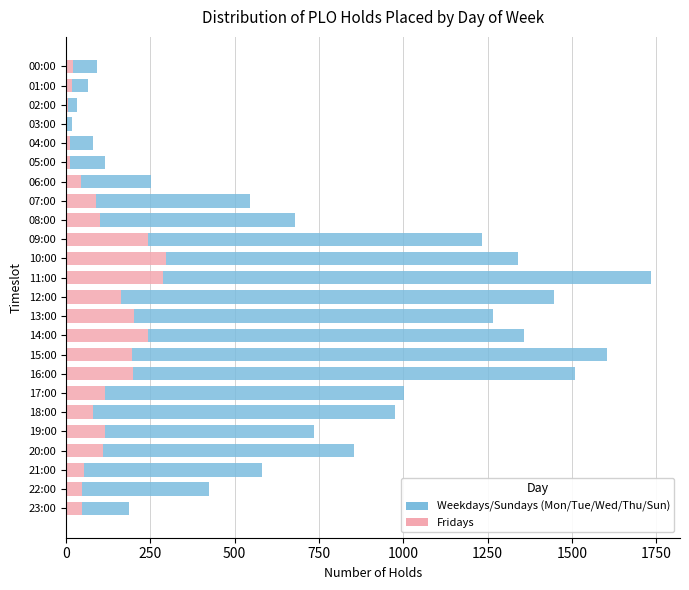

Count the number of data series in this chart.

6